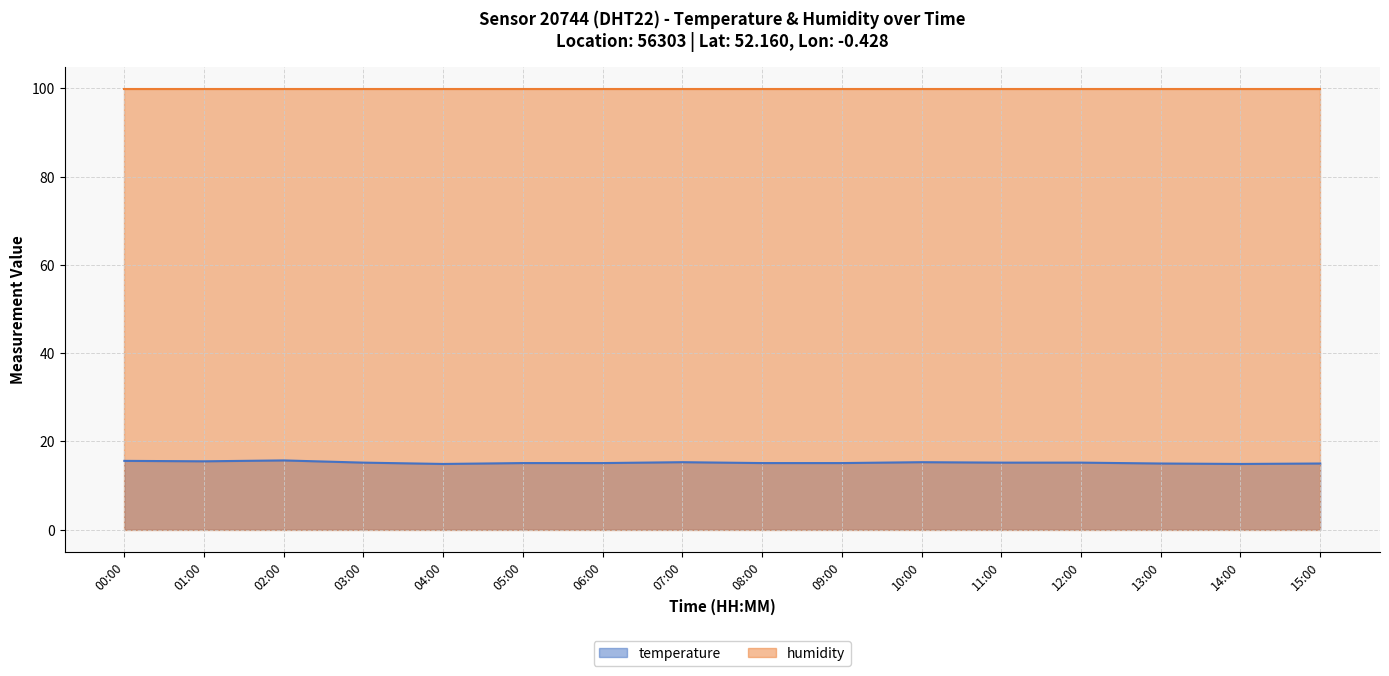

The value at 03:00 is 15.2. True or false?

True